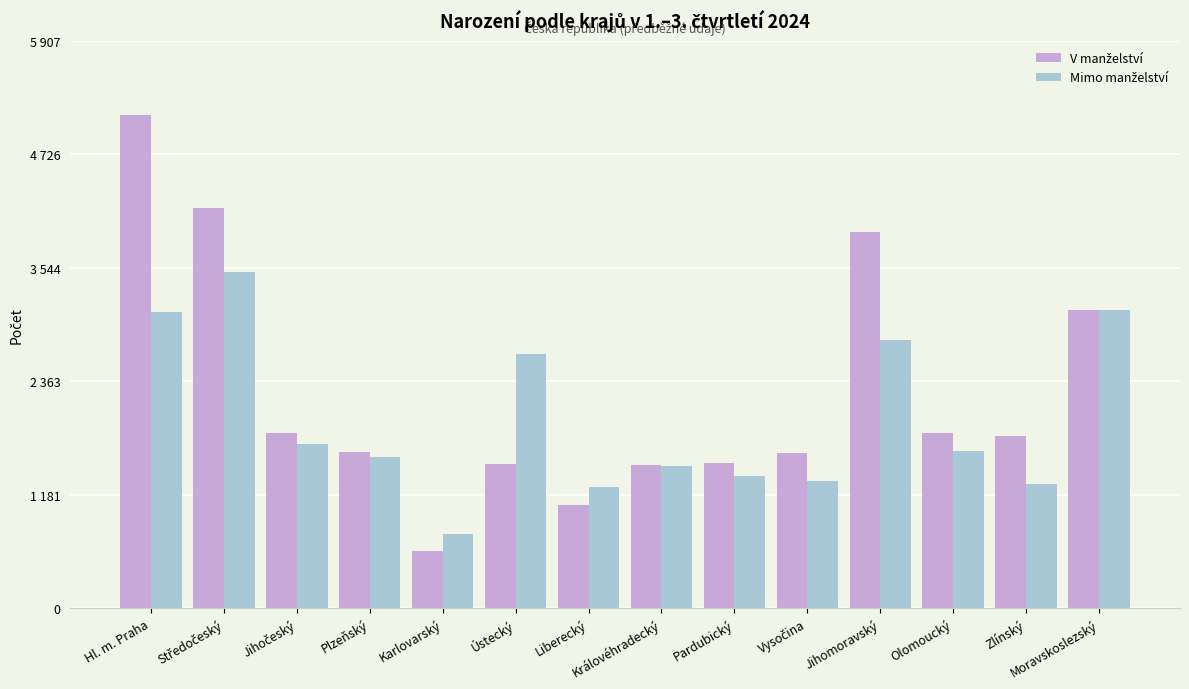

Are the bars grouped side by side (vs. stacked)?

Yes